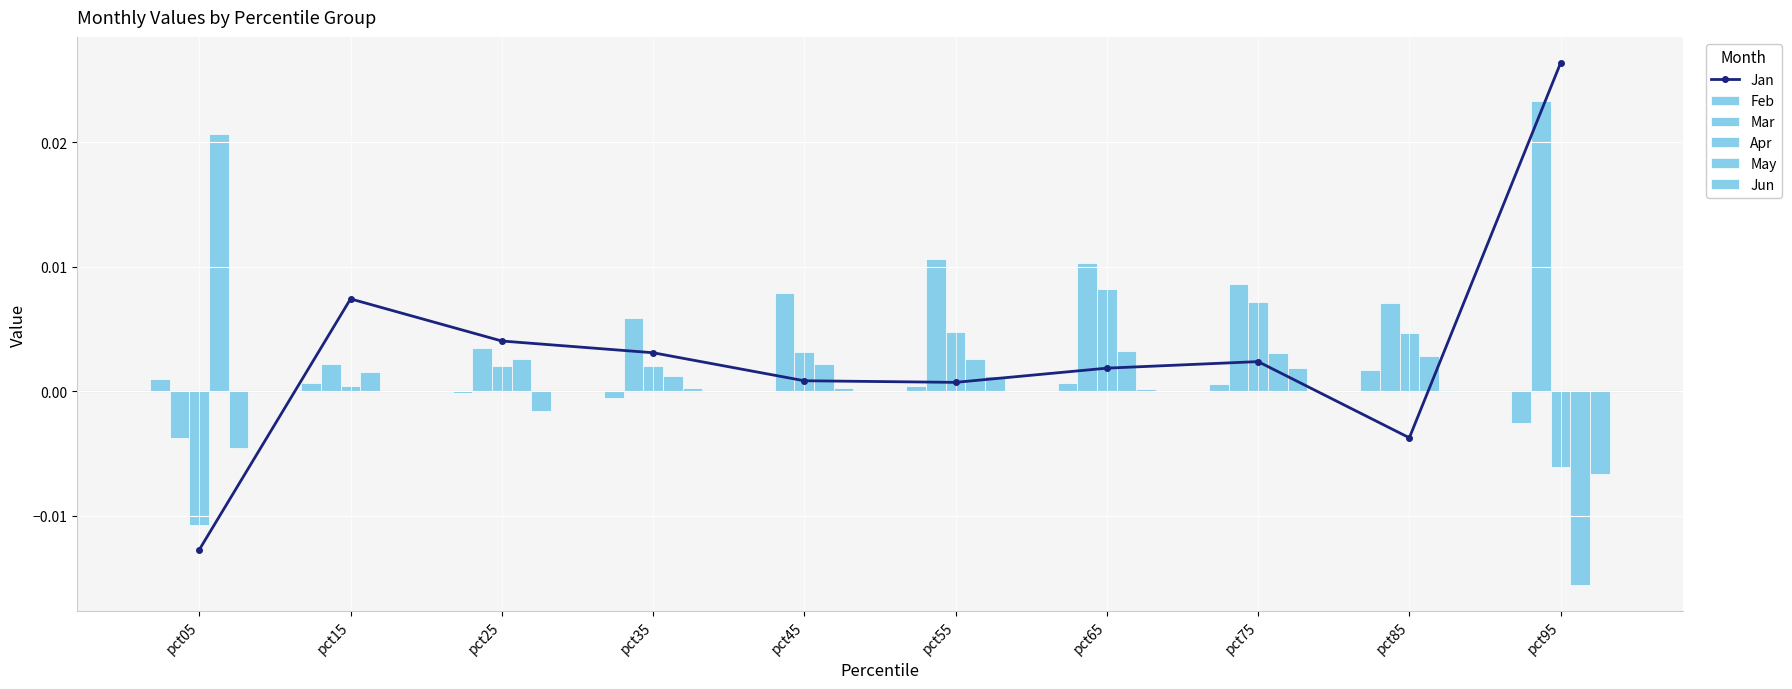

Between pct25 and pct85, which series saw the biggest shift?

Jan